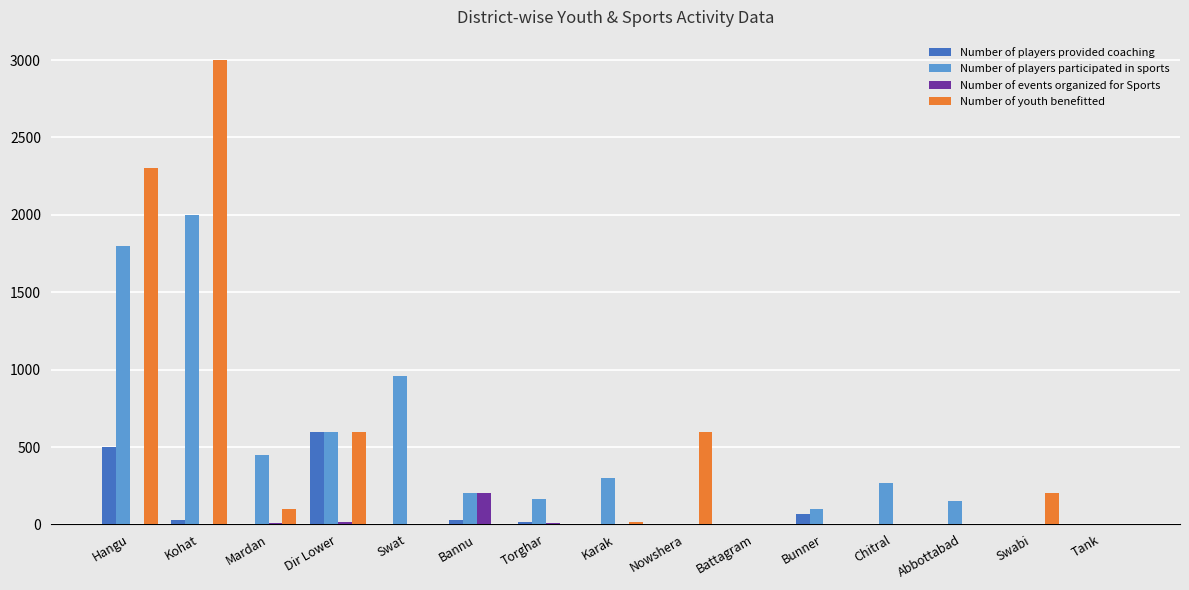

How many data points does each series have?

15